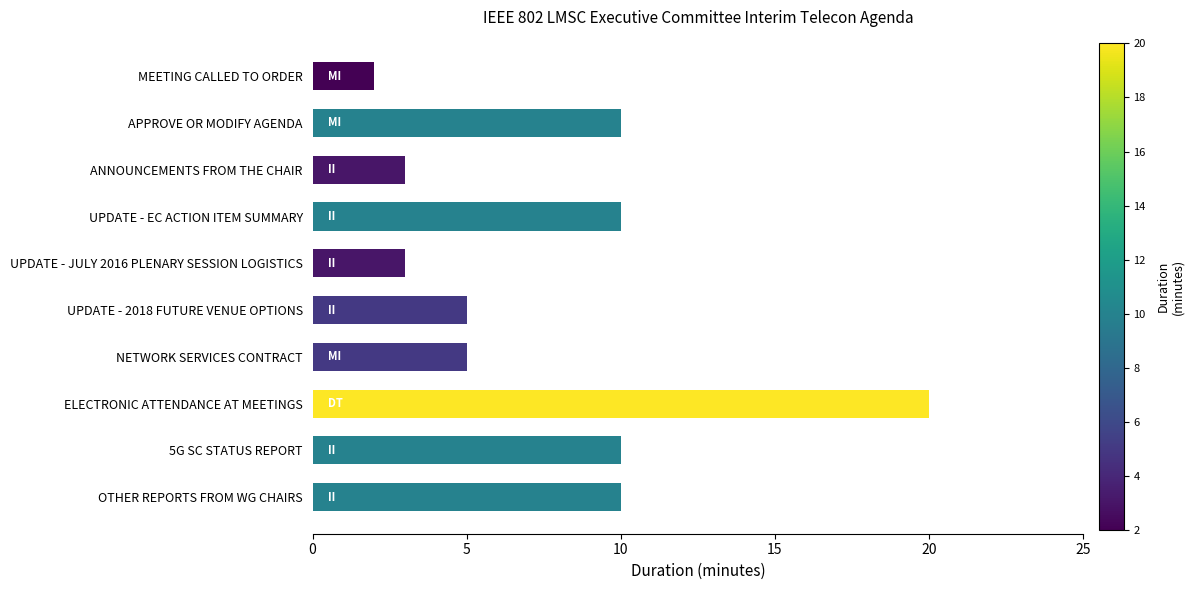

How many data points are less than 10?

5